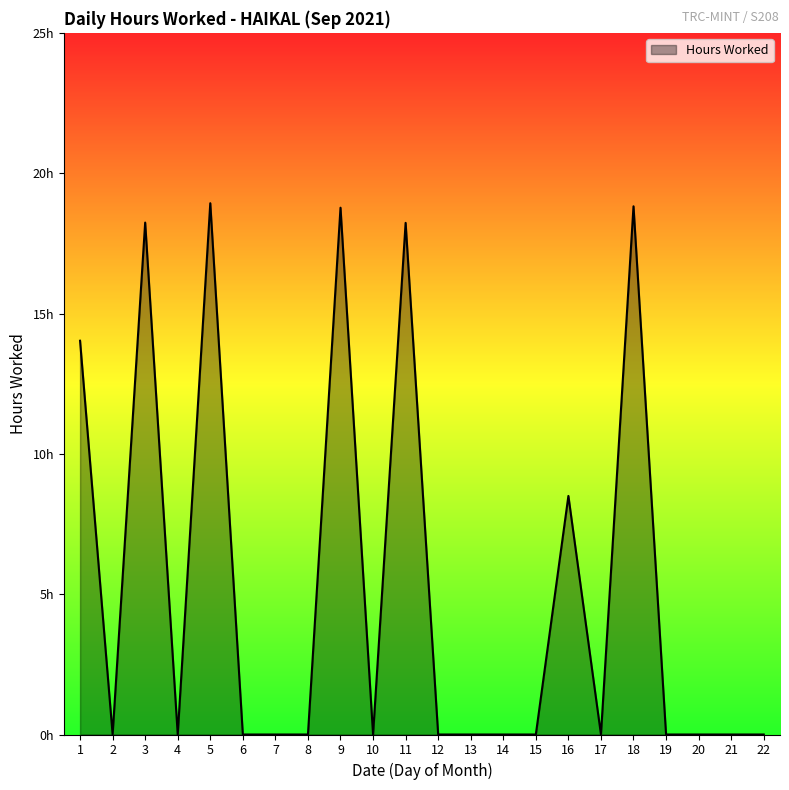

What is the average value?

5.3